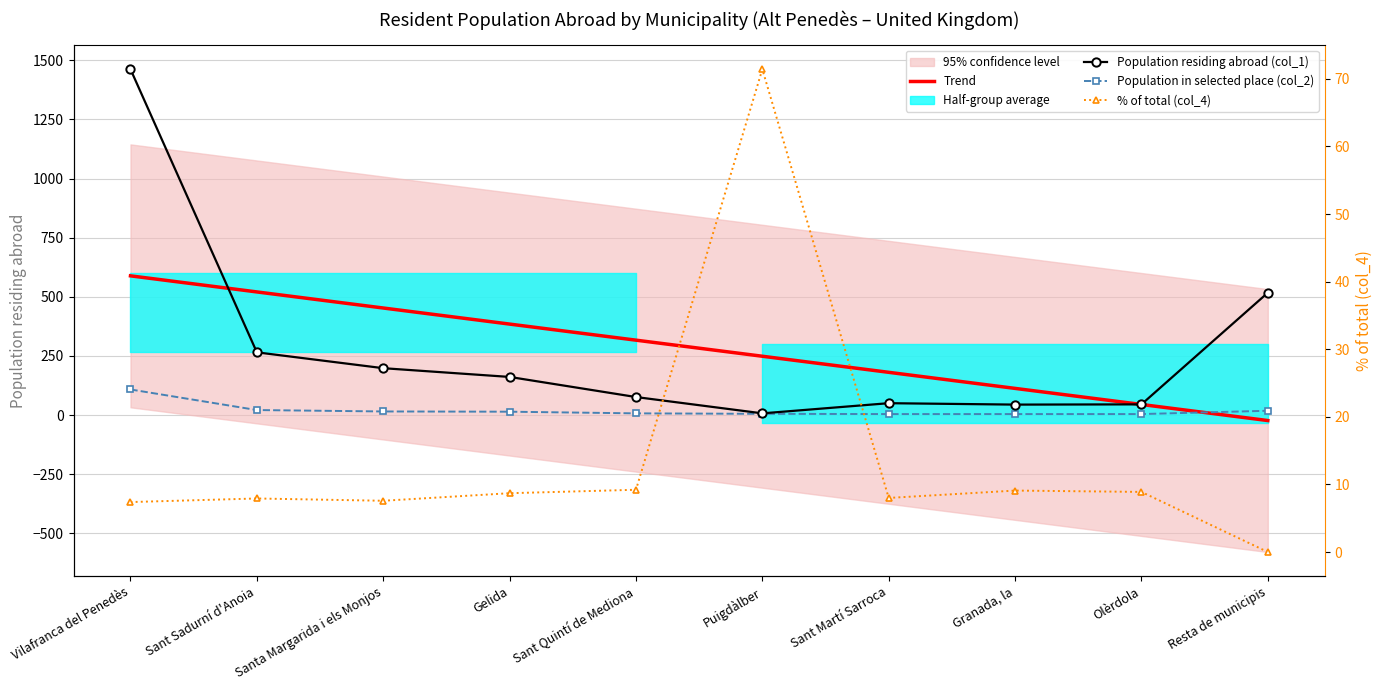

What is the smallest value displayed?

-23.4